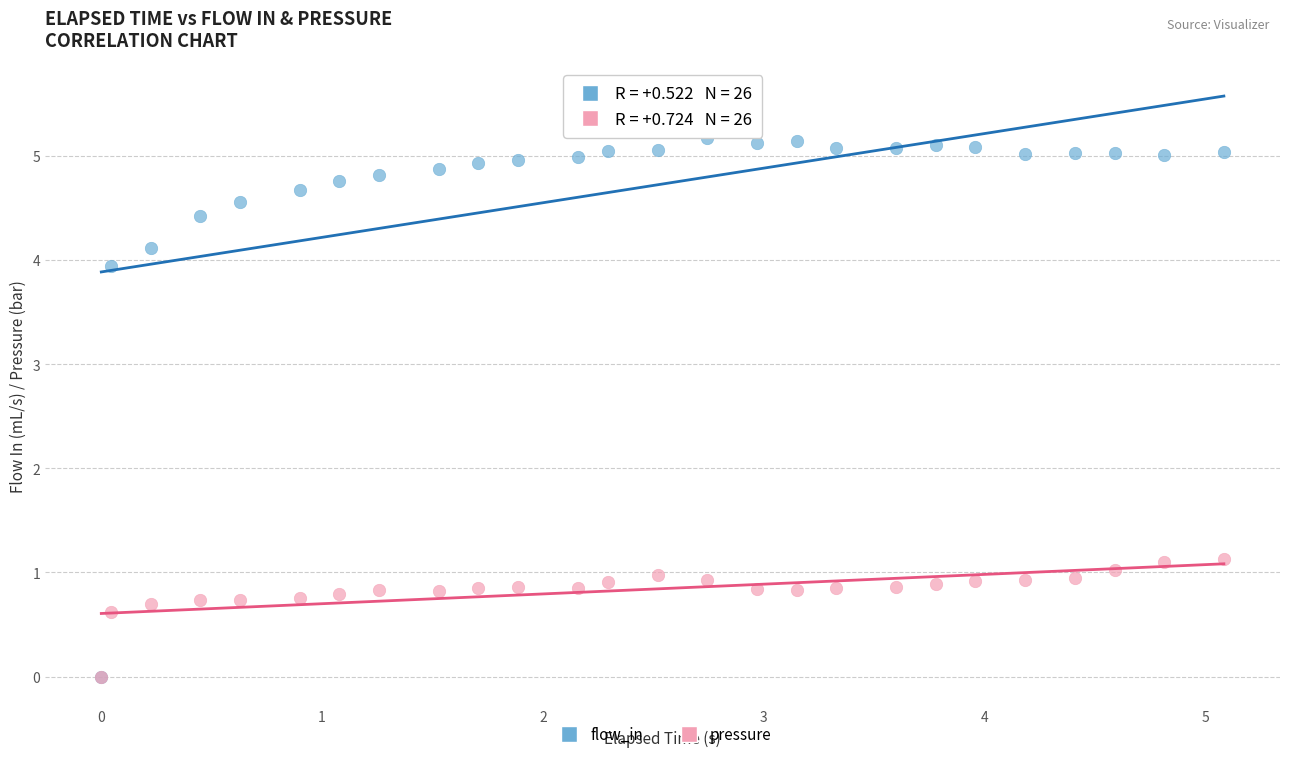

Which series contains the highest Y value?

flow_in